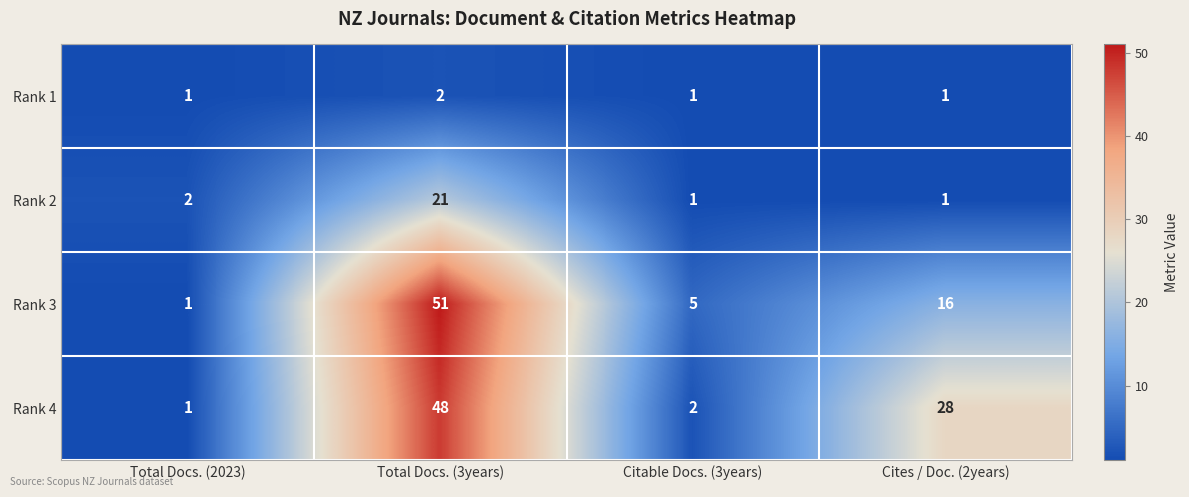

Reading left to right, transcribe all the data shown in this chart.

Rank 1: 1	2	1	1
Rank 2: 2	21	1	1
Rank 3: 1	51	5	16
Rank 4: 1	48	2	28